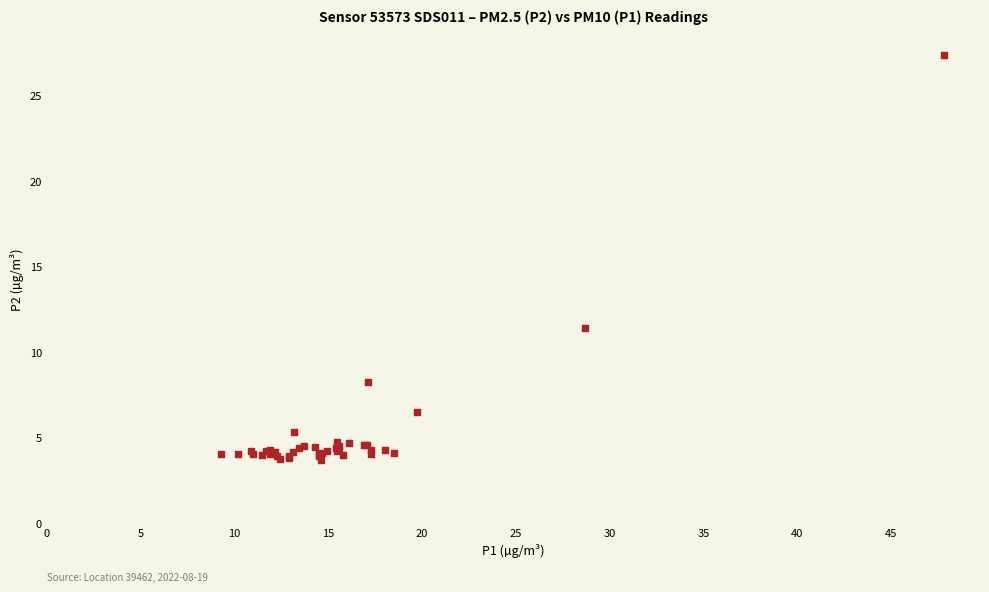

What Y value in the scatter plot is closest to 15?

11.4